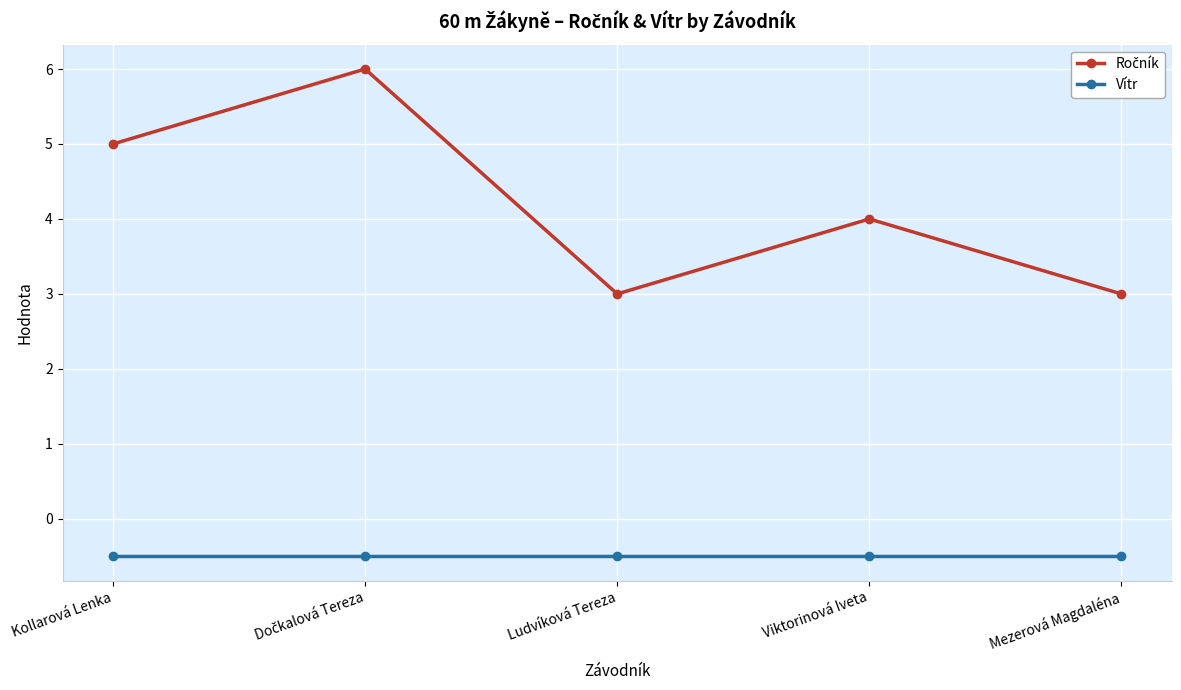

The Vítr series shows -0.5 at Viktorinová Iveta. True or false?

True